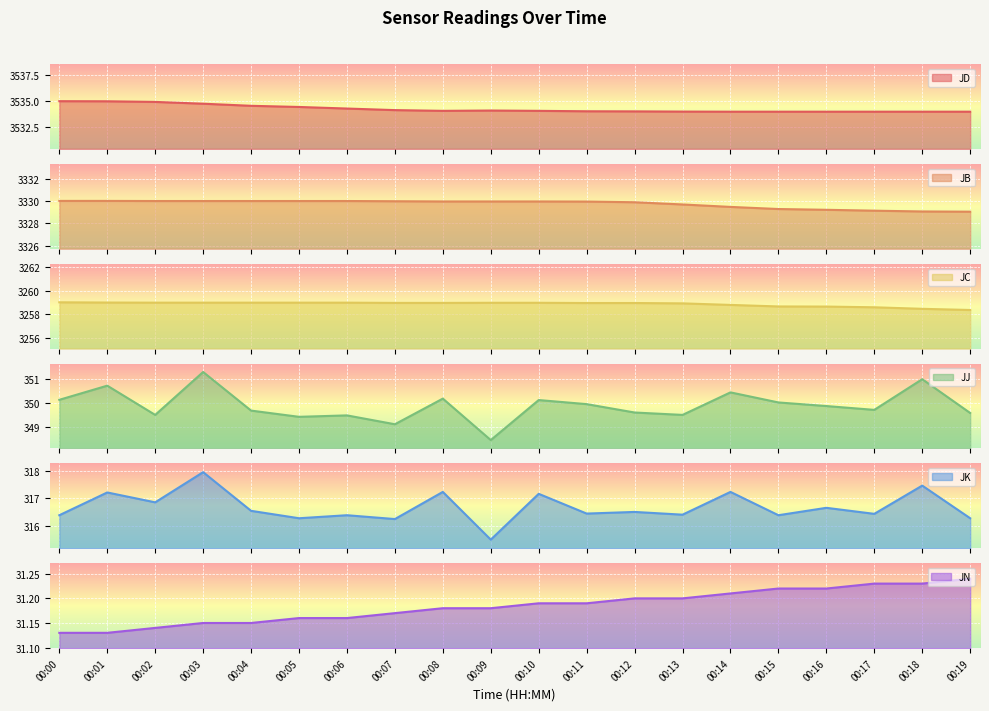

How many lines are shown in the chart?

6